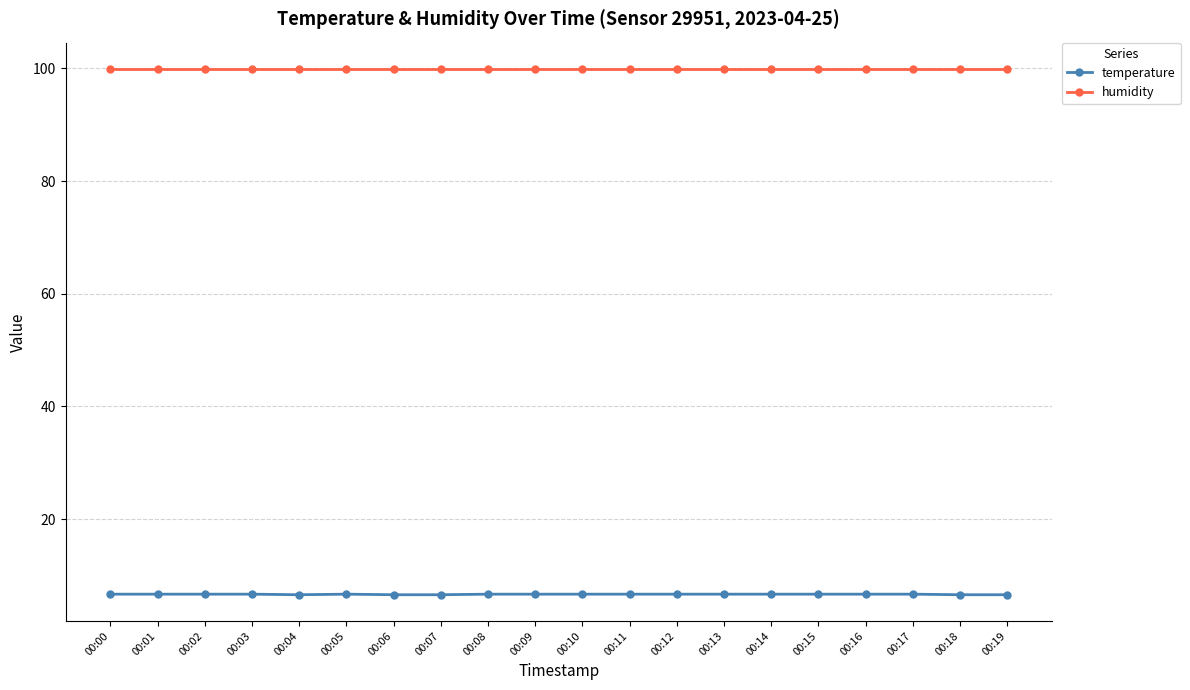

What is the difference between the highest and lowest values at 00:07?

93.3